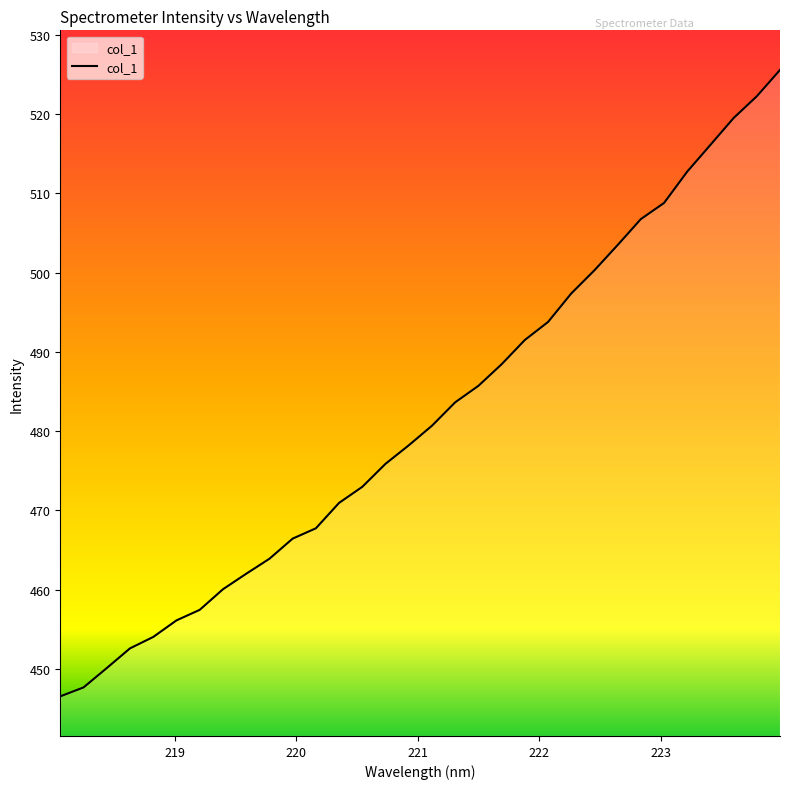

What is the smallest value displayed?

446.5